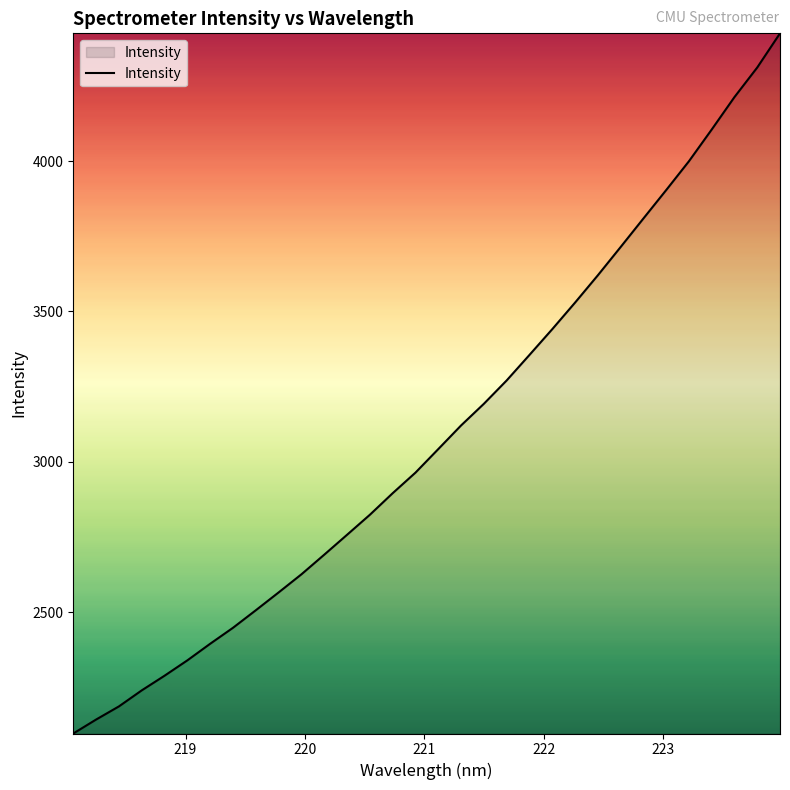

What is the greatest value displayed?

4424.6